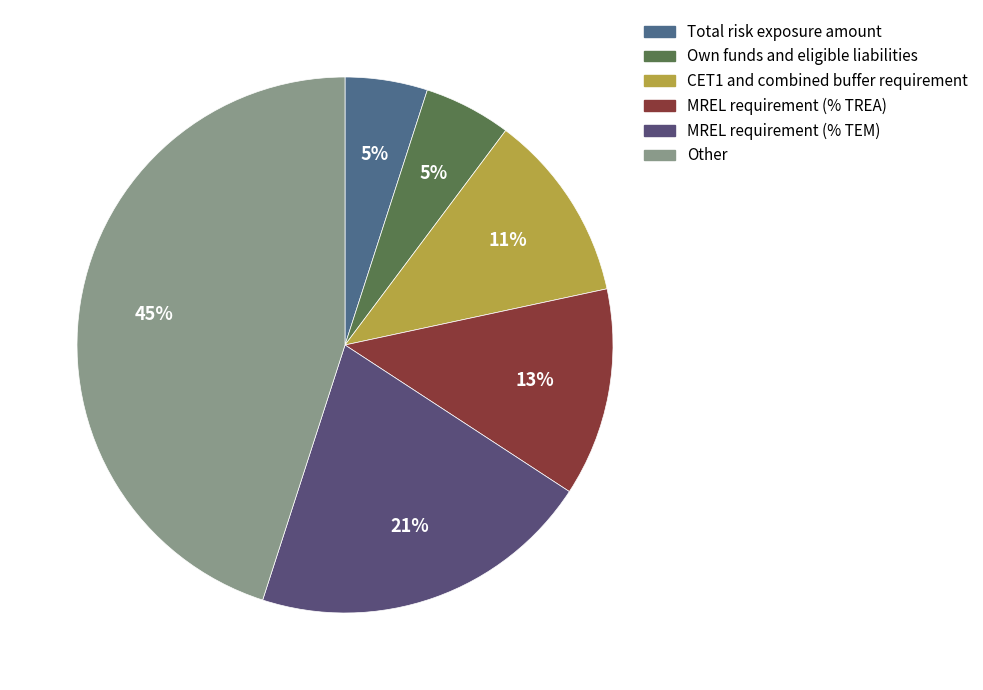

How many slices are in this pie chart?

6